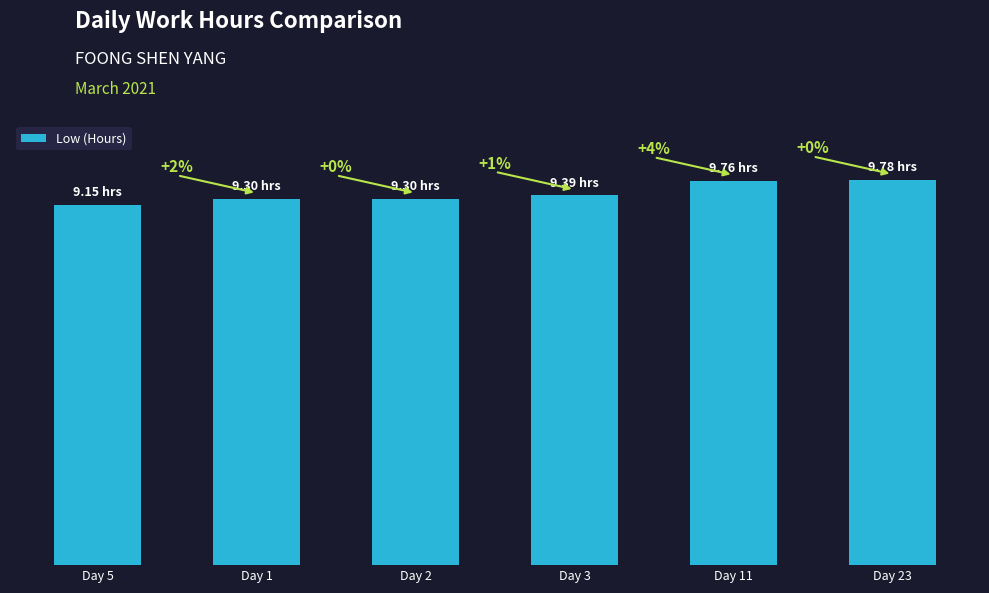

What is the greatest value displayed?

9.8